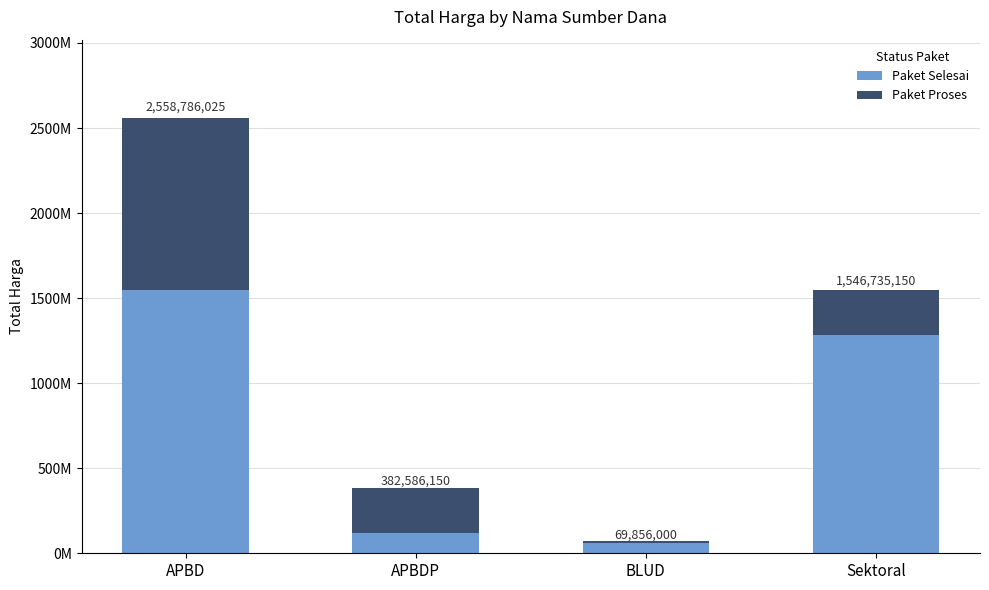

What are all the series names shown in the legend?

Paket Selesai, Paket Proses